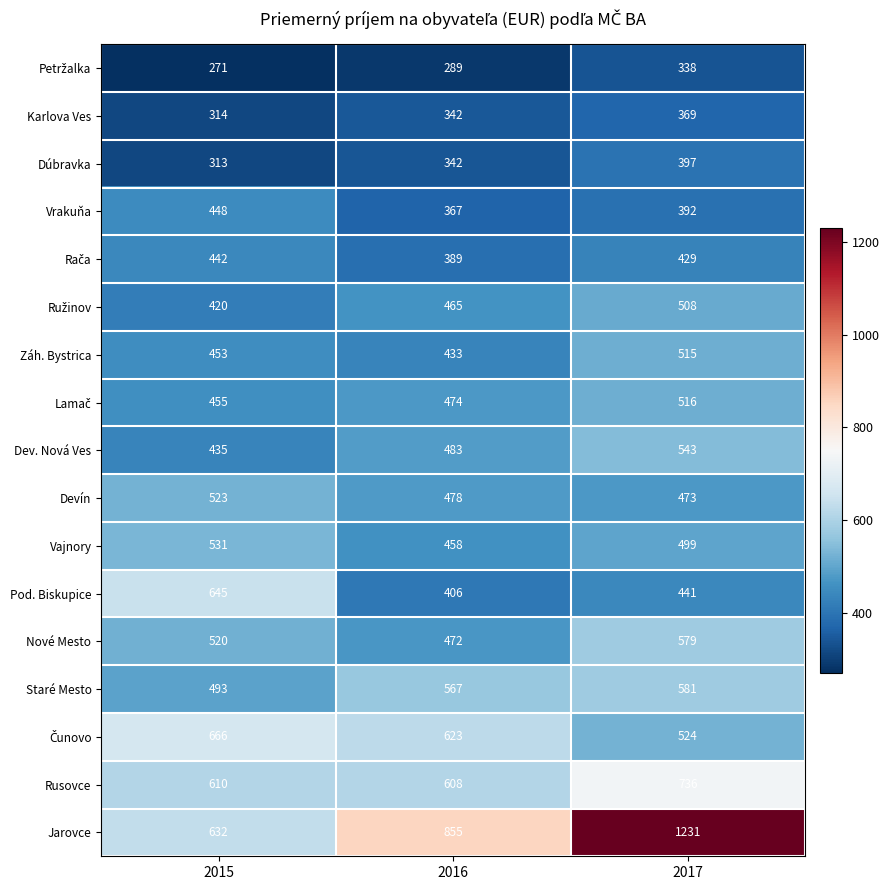

What is the maximum value shown in the chart?

1231